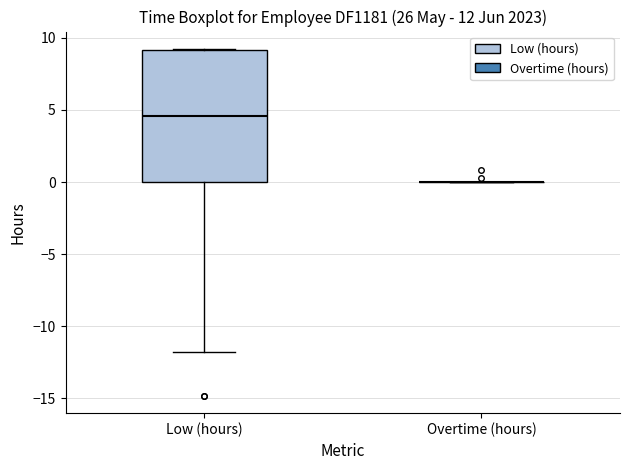

Where is the lower edge of the box for Low (hours) on the y-axis? The values are not printed on the chart, so give them approximately, as read against the axis.

0.0